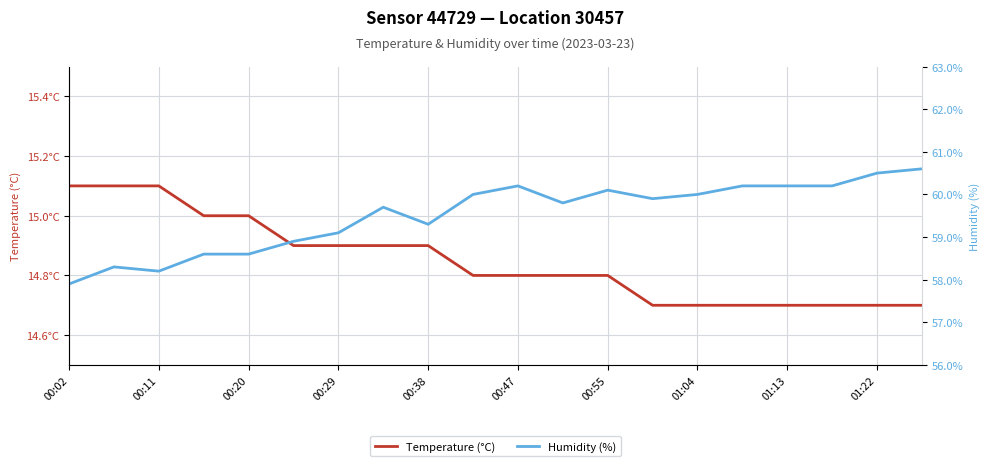

What is the average value of the Humidity (%) series?

59.5